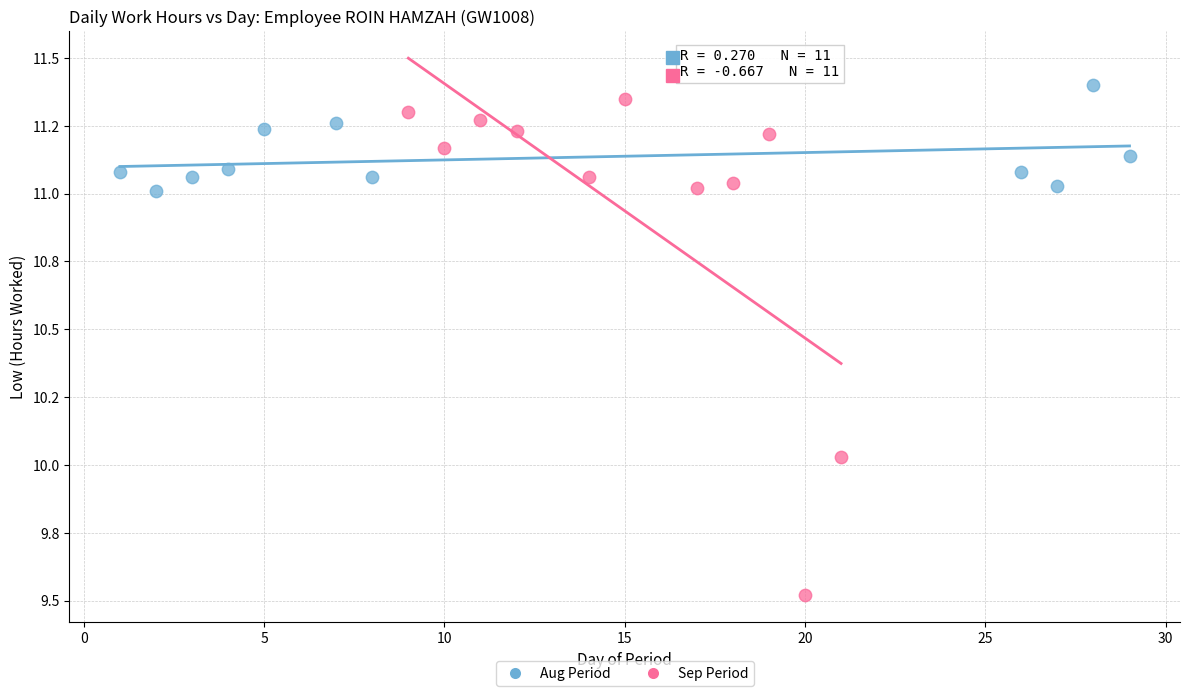

Which series has the largest Y range (max minus min)?

Sep Period